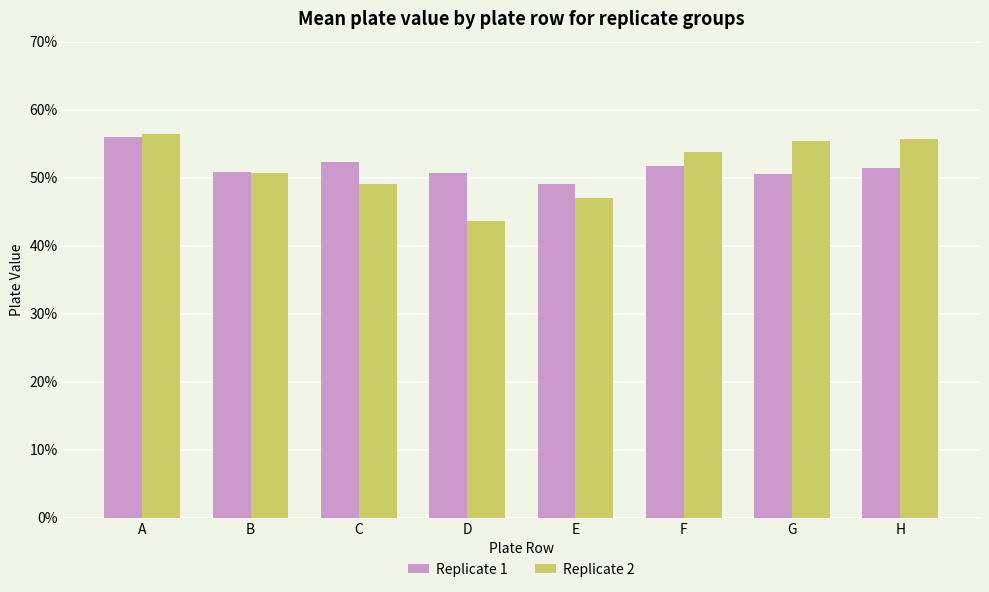

List the labels in order of Replicate 1 value, largest first.

A, C, F, H, B, D, G, E